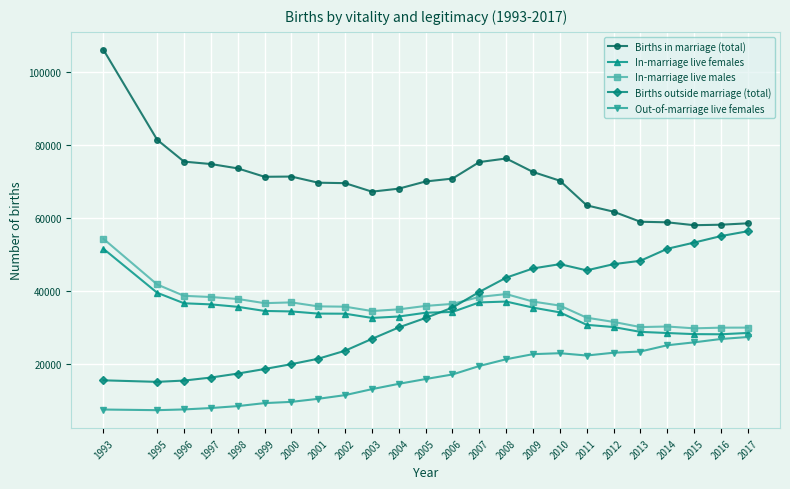

Count the number of categories in the chart.

24